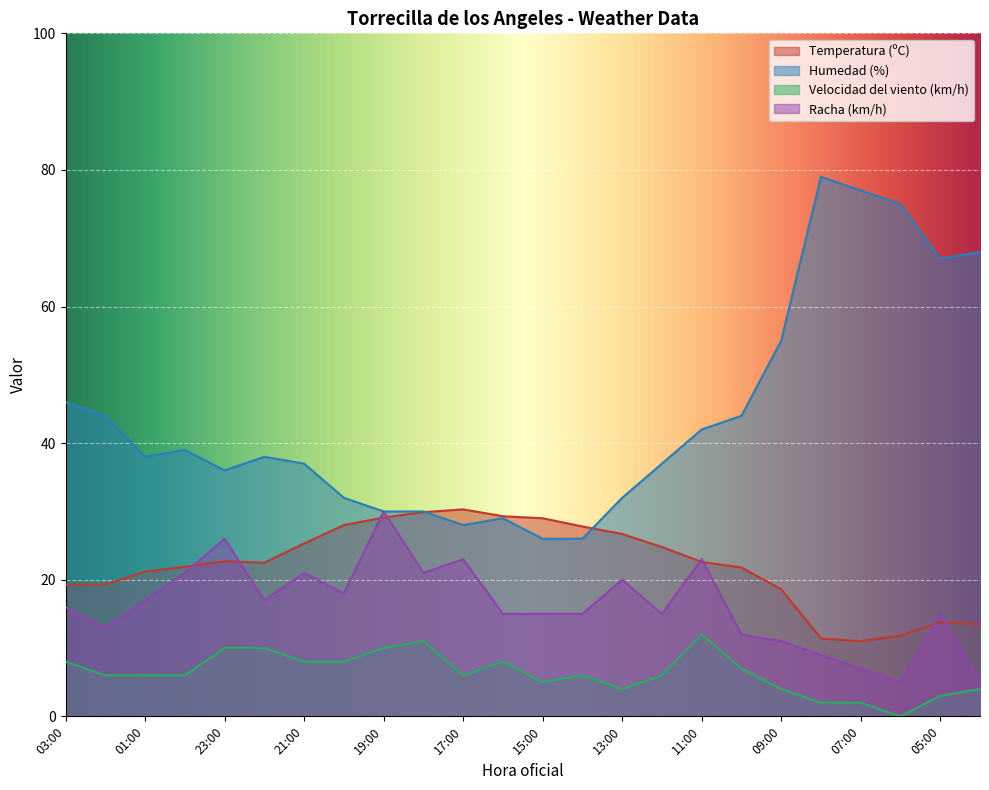

True or false: Humedad (%) and Velocidad del viento (km/h) cross at least once.

False